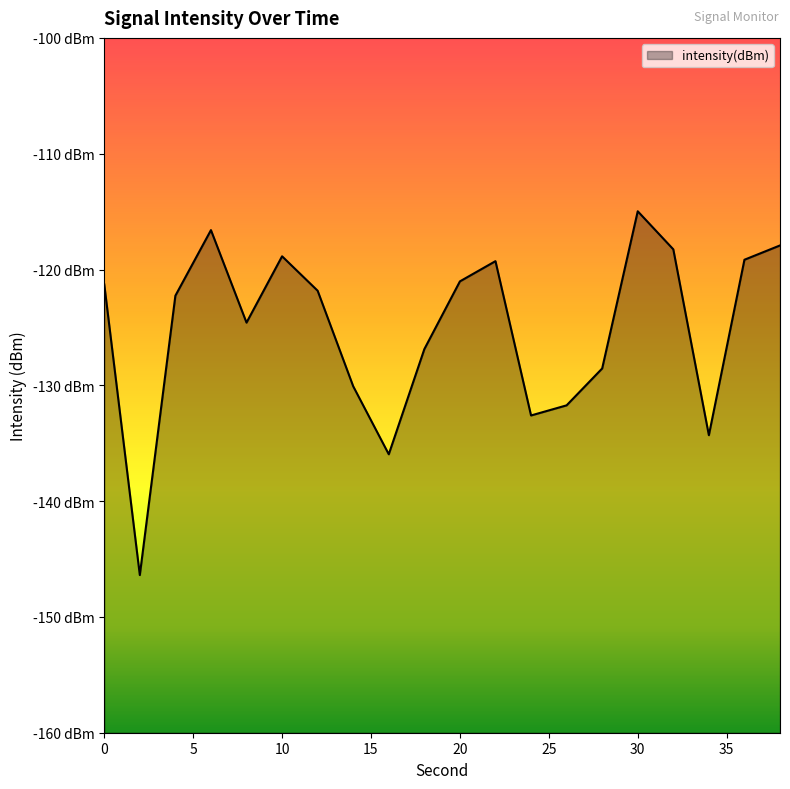

True or false: there are more than 0 points higher than both neighbors.

True